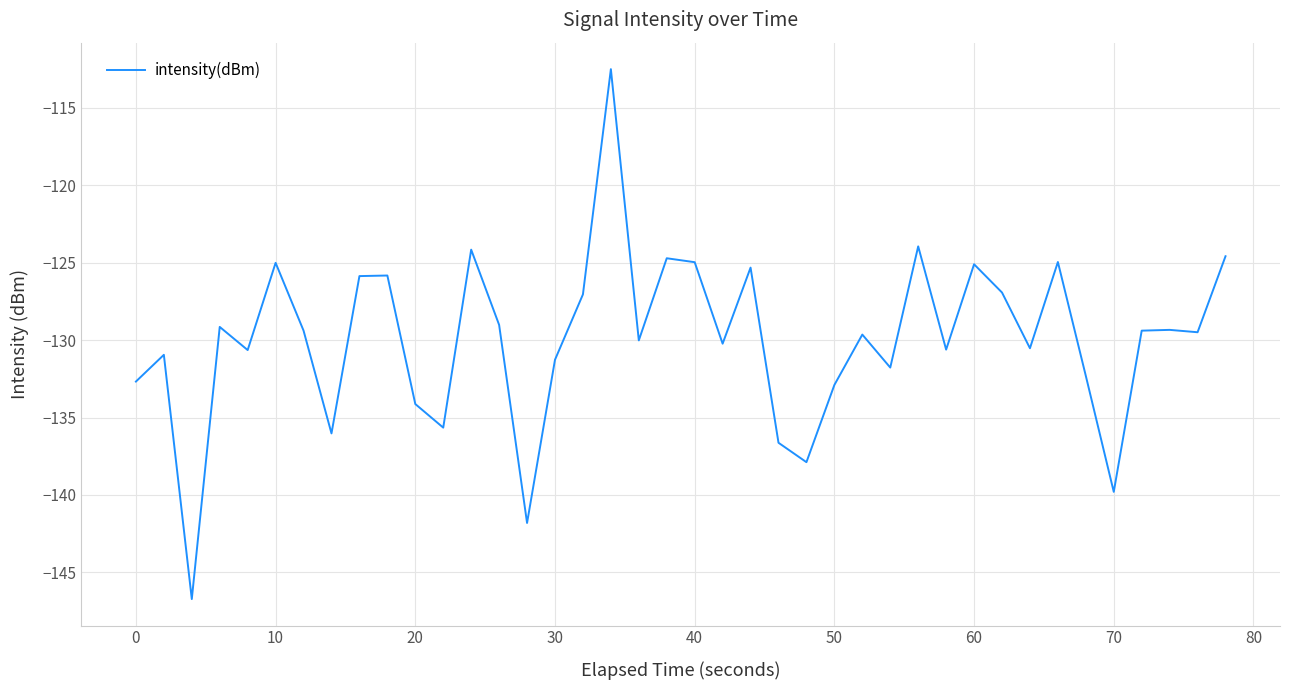

What is the greatest value displayed?

-112.5